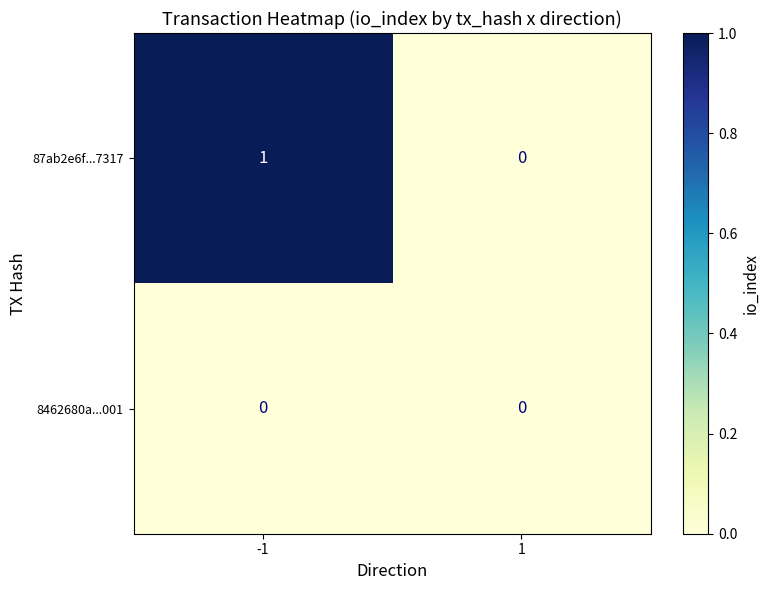

Which series has the largest range (max minus min)?

87ab2e6f...7317